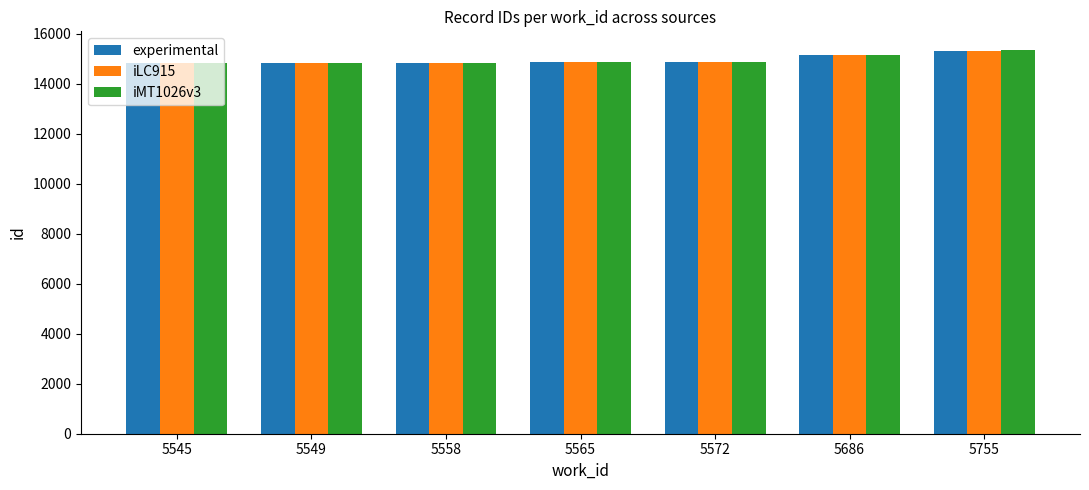

What is the value of the iLC915 bar at the 6th from the left?

15172